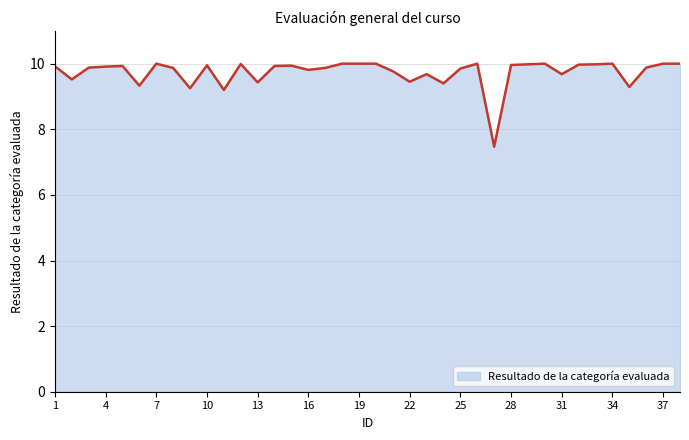

What is the maximum value shown in the chart?

10.0